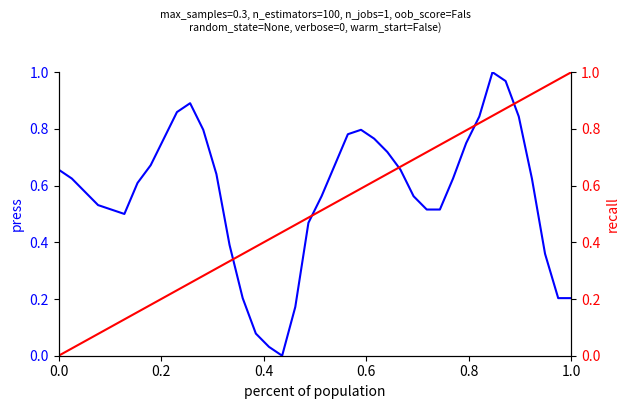

Which series has the widest spread of values?

press (normalized)